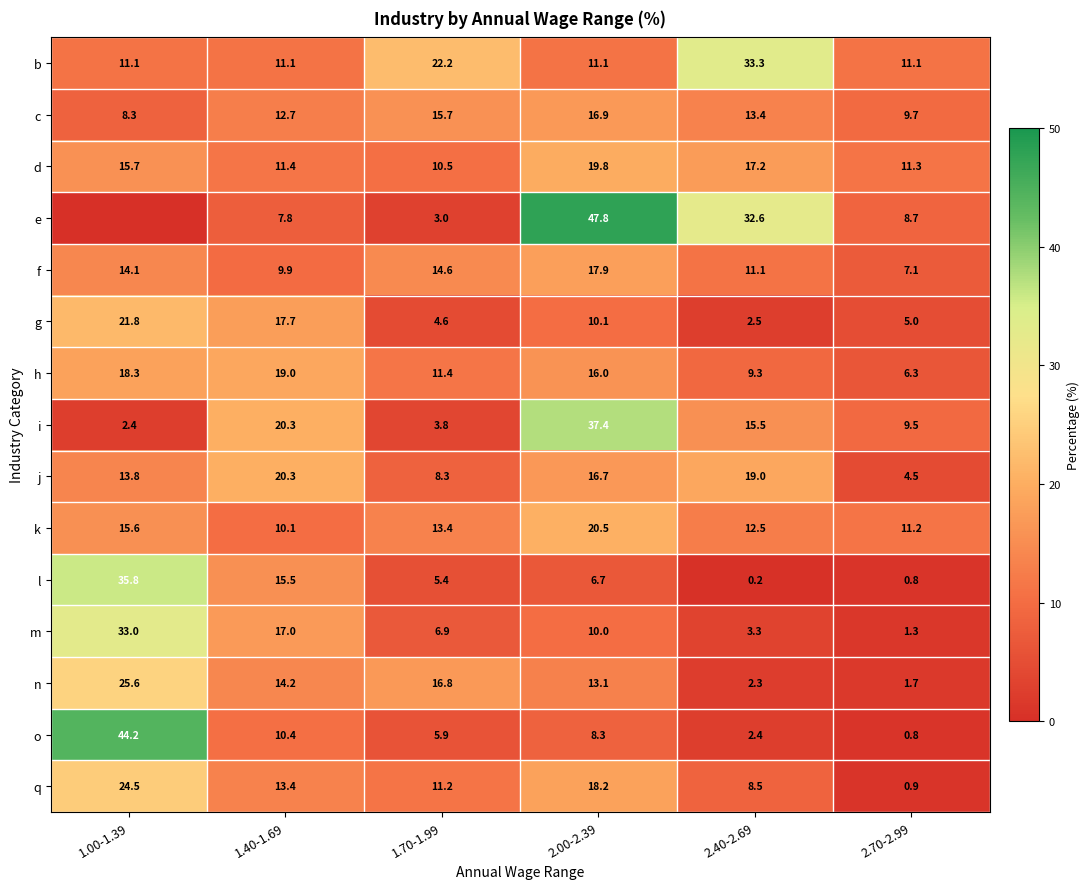

How many categories are shown in the chart?

6